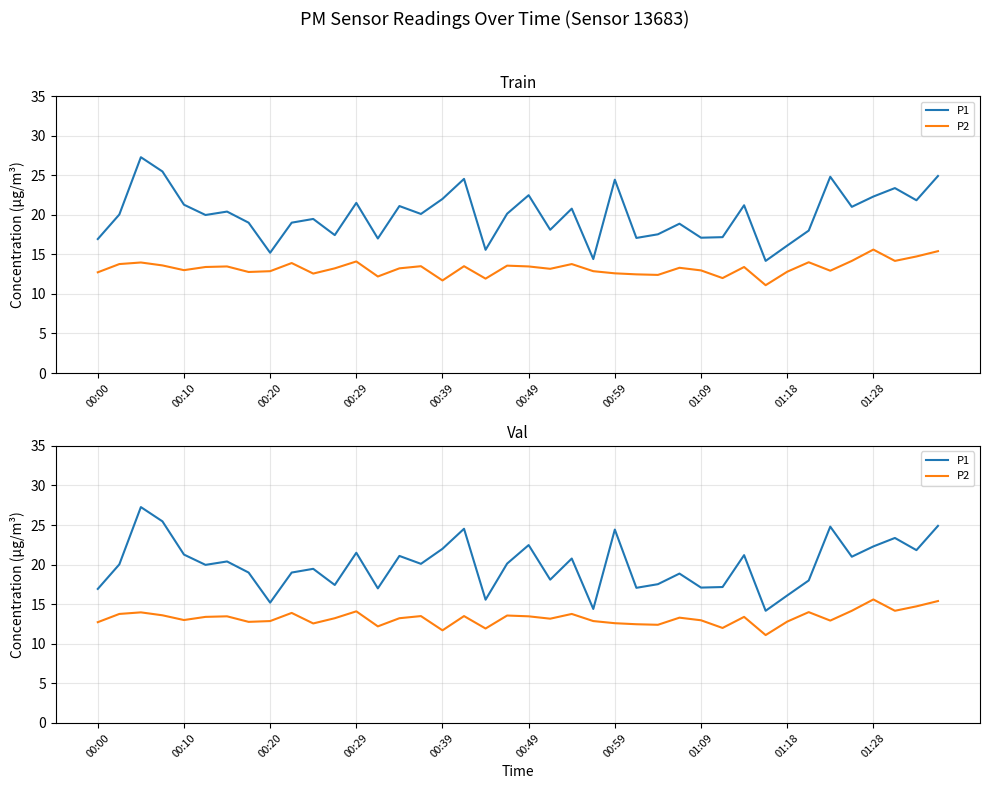

Does the chart display data point markers on the line(s)?

No